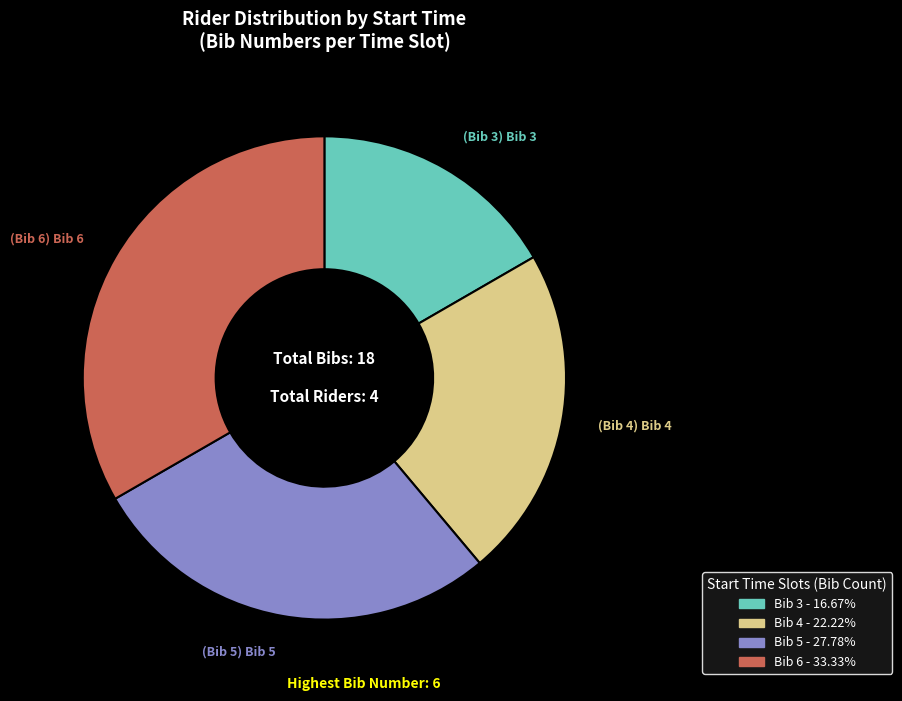

Does any single category account for the majority?

No